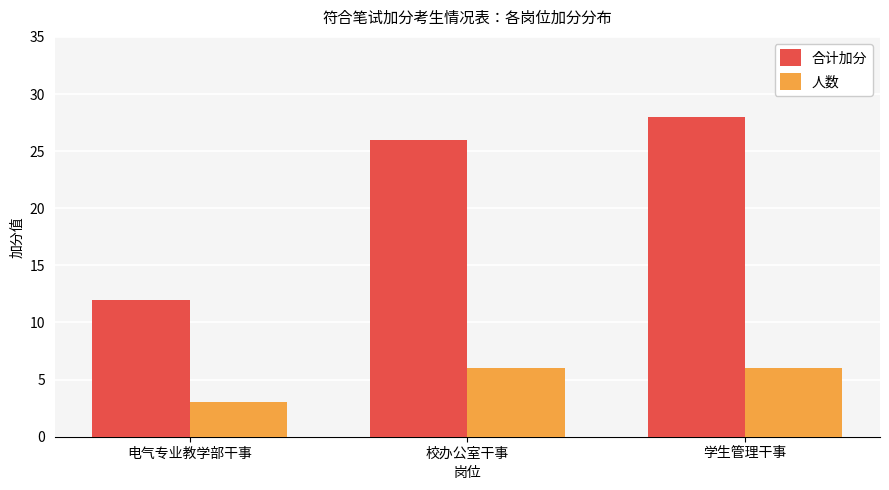

Is the value of 合计加分 at 学生管理干事 greater than the value of 人数 at 学生管理干事?

Yes